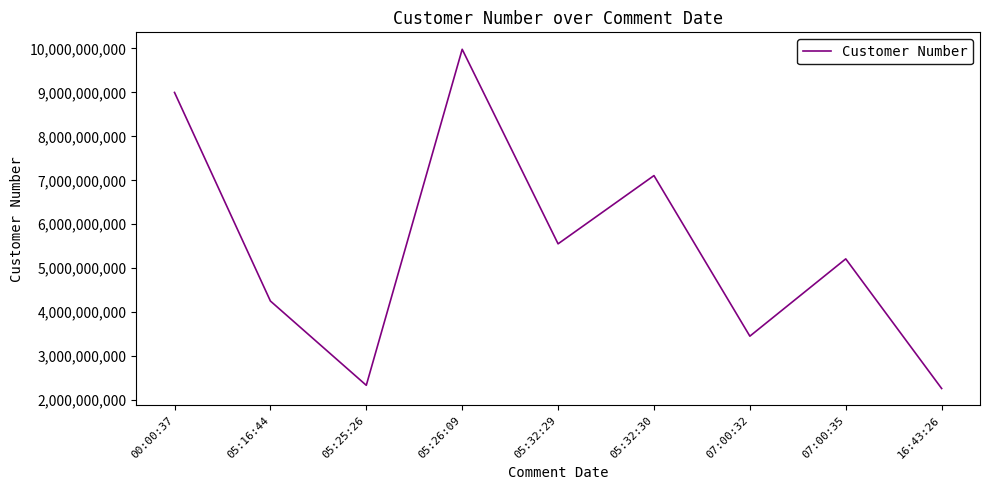

At which category does the data reach its first local valley?

05:25:26